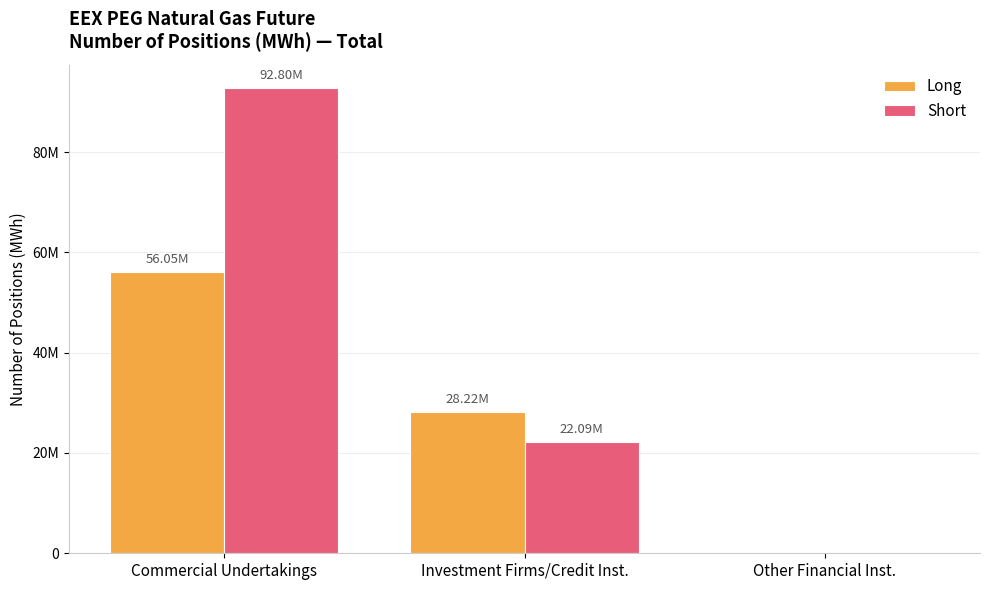

What are all the series names shown in the legend?

Long, Short